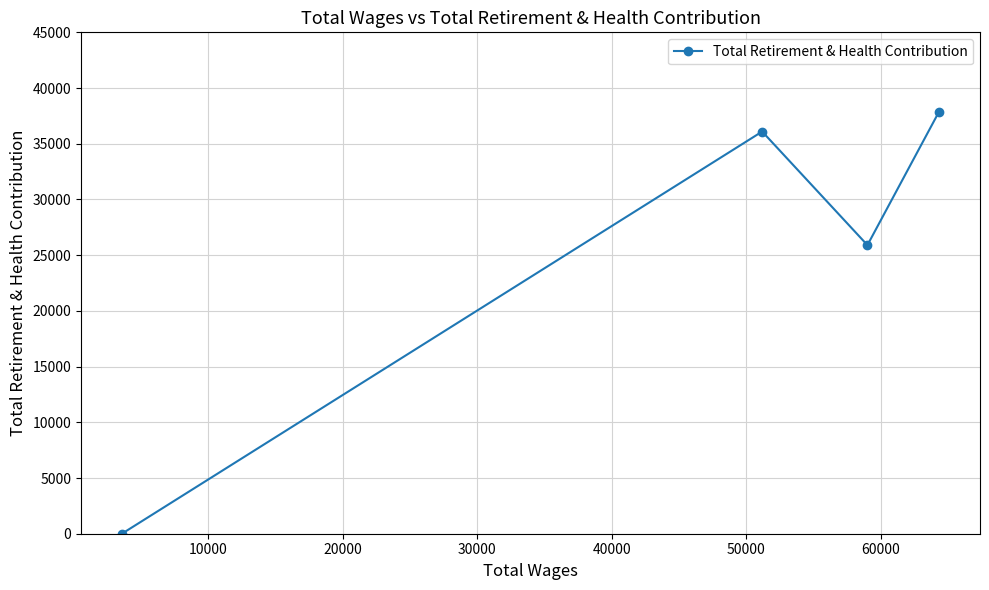

How many lines are shown in the chart?

1